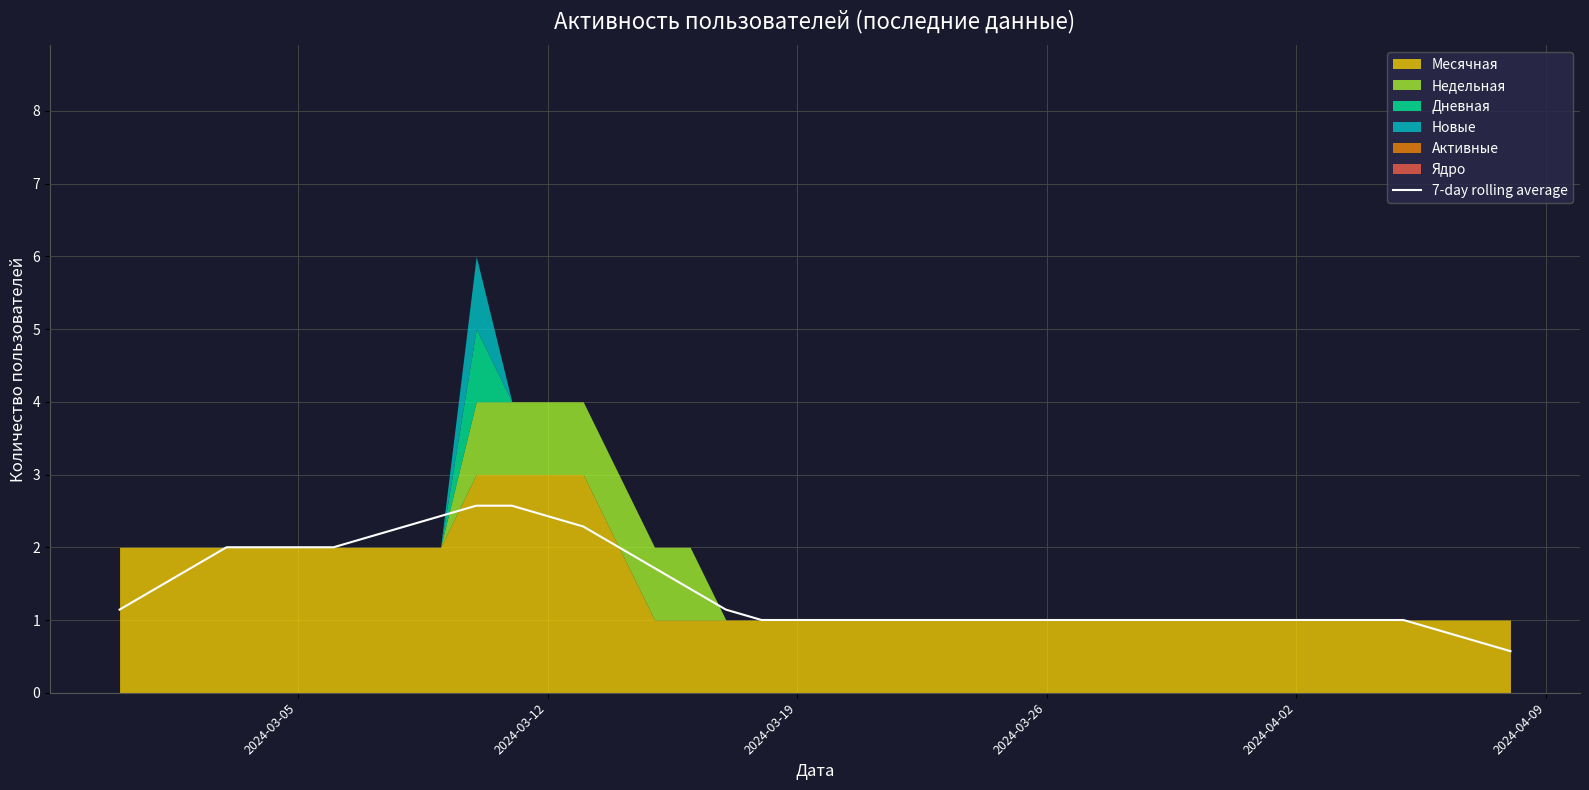

What is the value of the 1st point from the left?

1.1